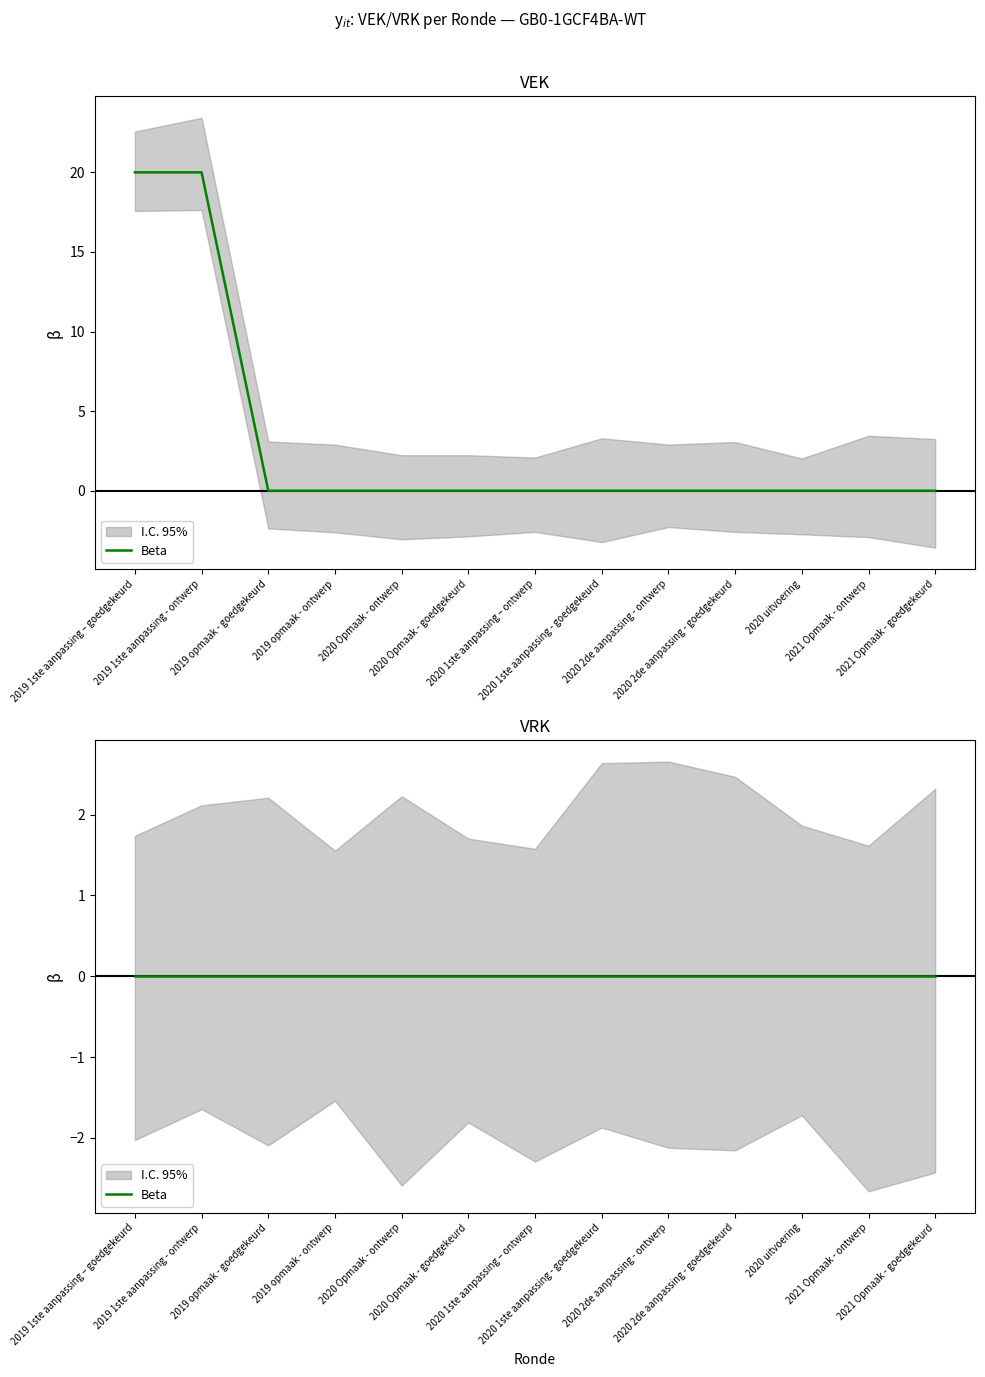

The chart shows a value of 6 at 2020 Opmaak - goedgekeurd. True or false?

False